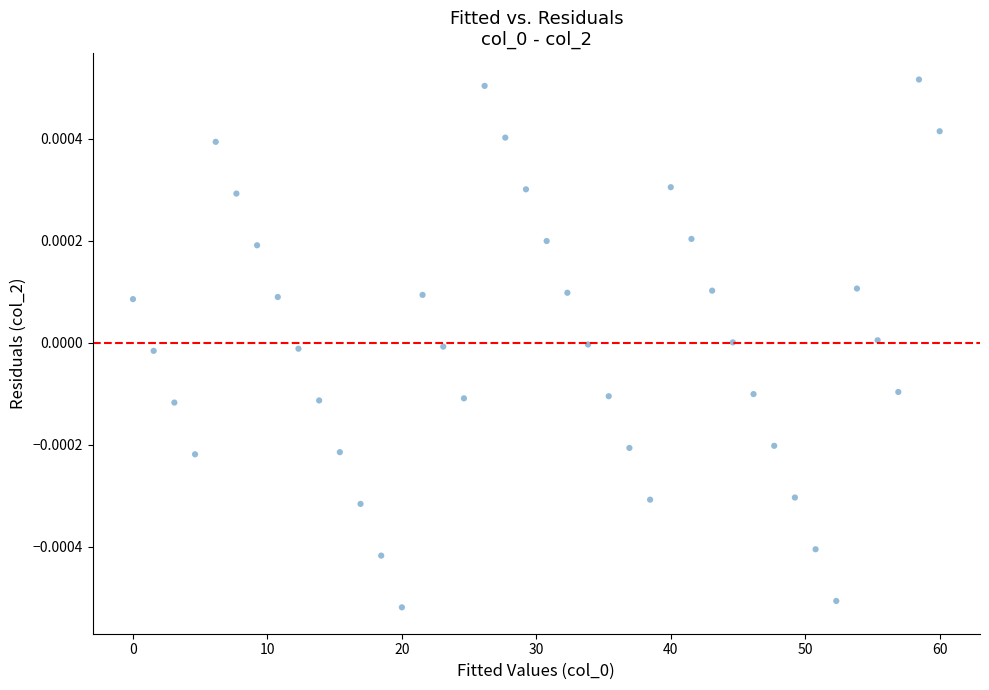

What is the range of X values (max minus min)?

60.0